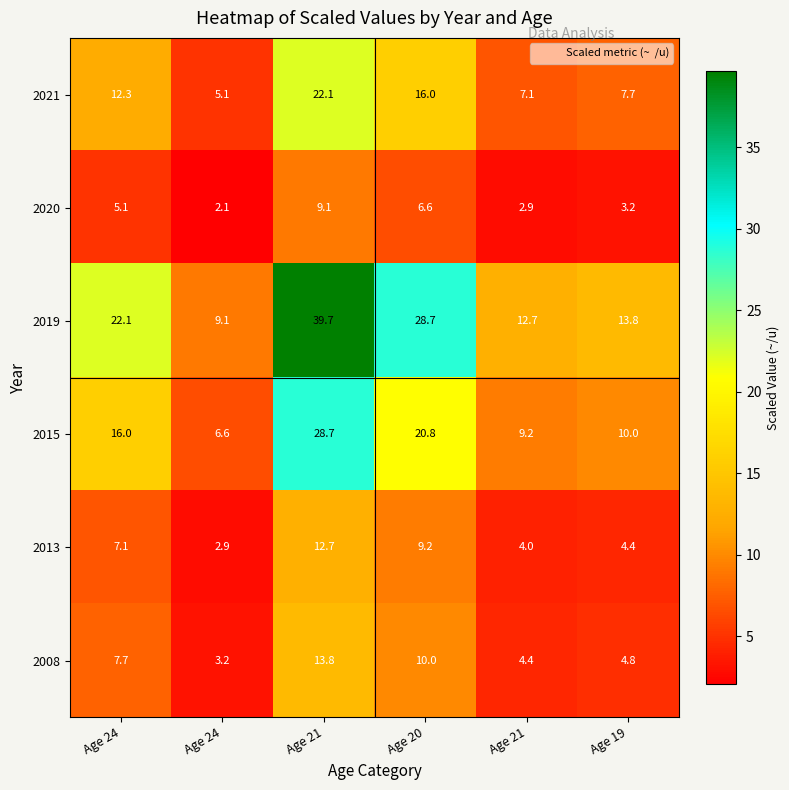

Which series has the largest total across all categories?

2019